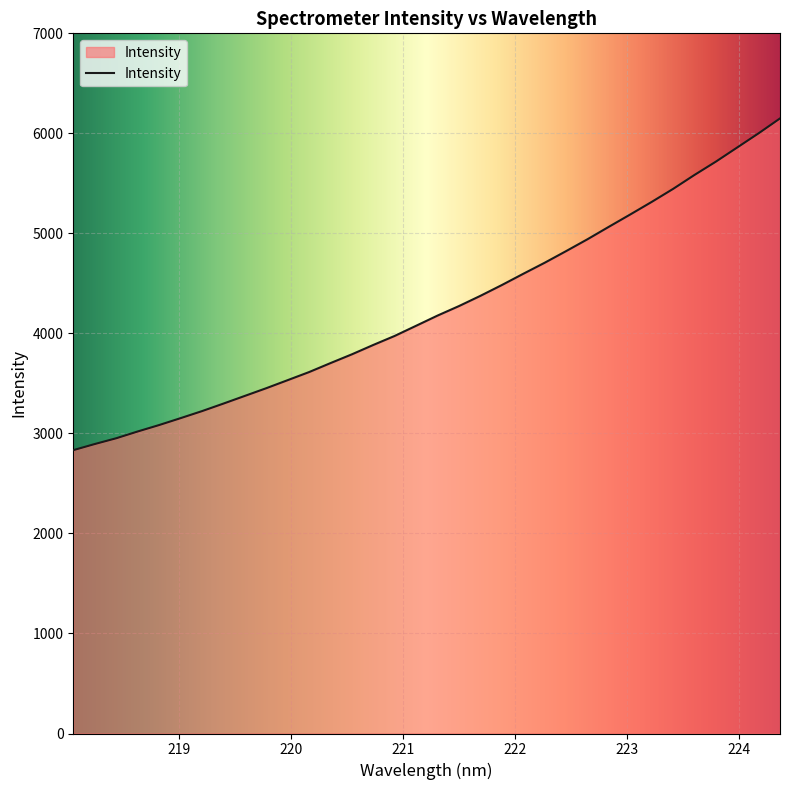

What is the average value?

4251.7